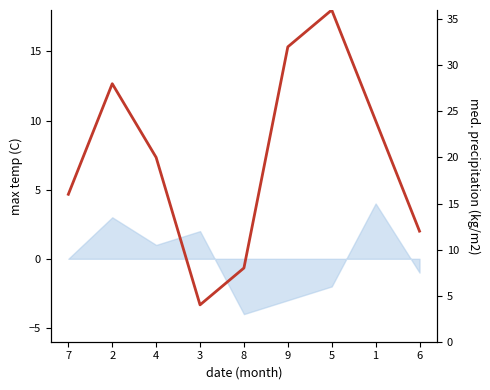

List the labels in order of value, largest first.

5, 9, 2, 1, 4, 7, 6, 8, 3